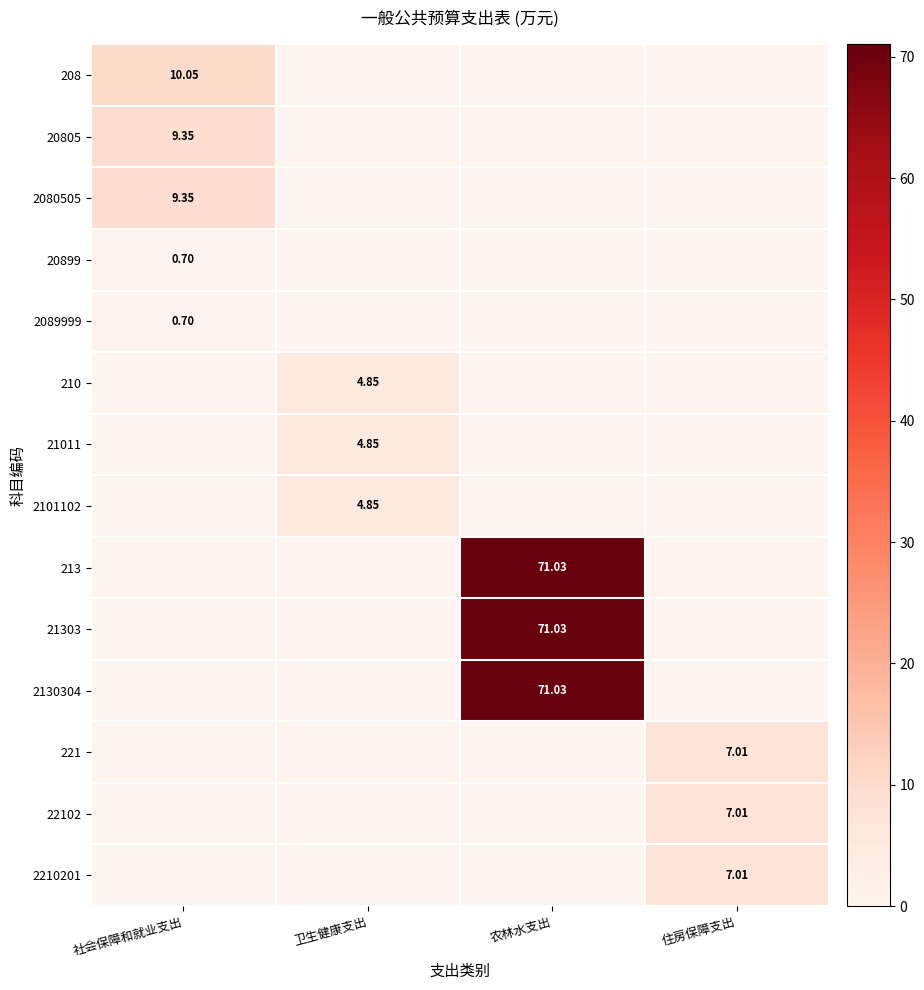

What is the difference between the maximum and minimum values in the 2089999 series?

0.7